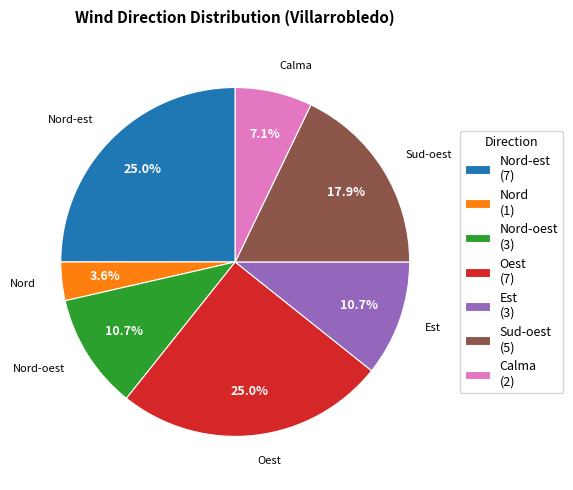

Is there a majority slice in this chart?

No